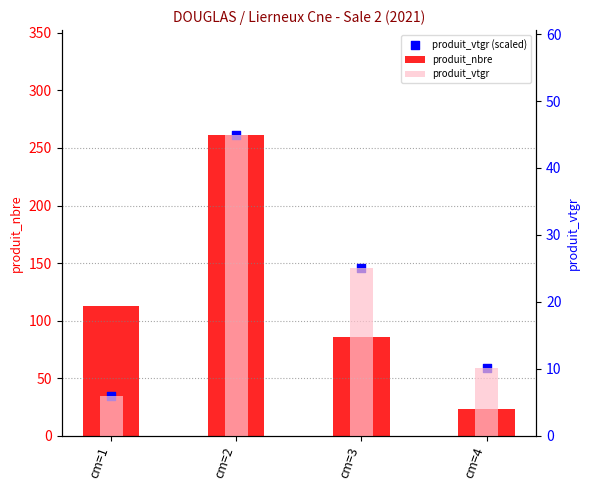

Which series has the largest Y range (max minus min)?

produit_nbre